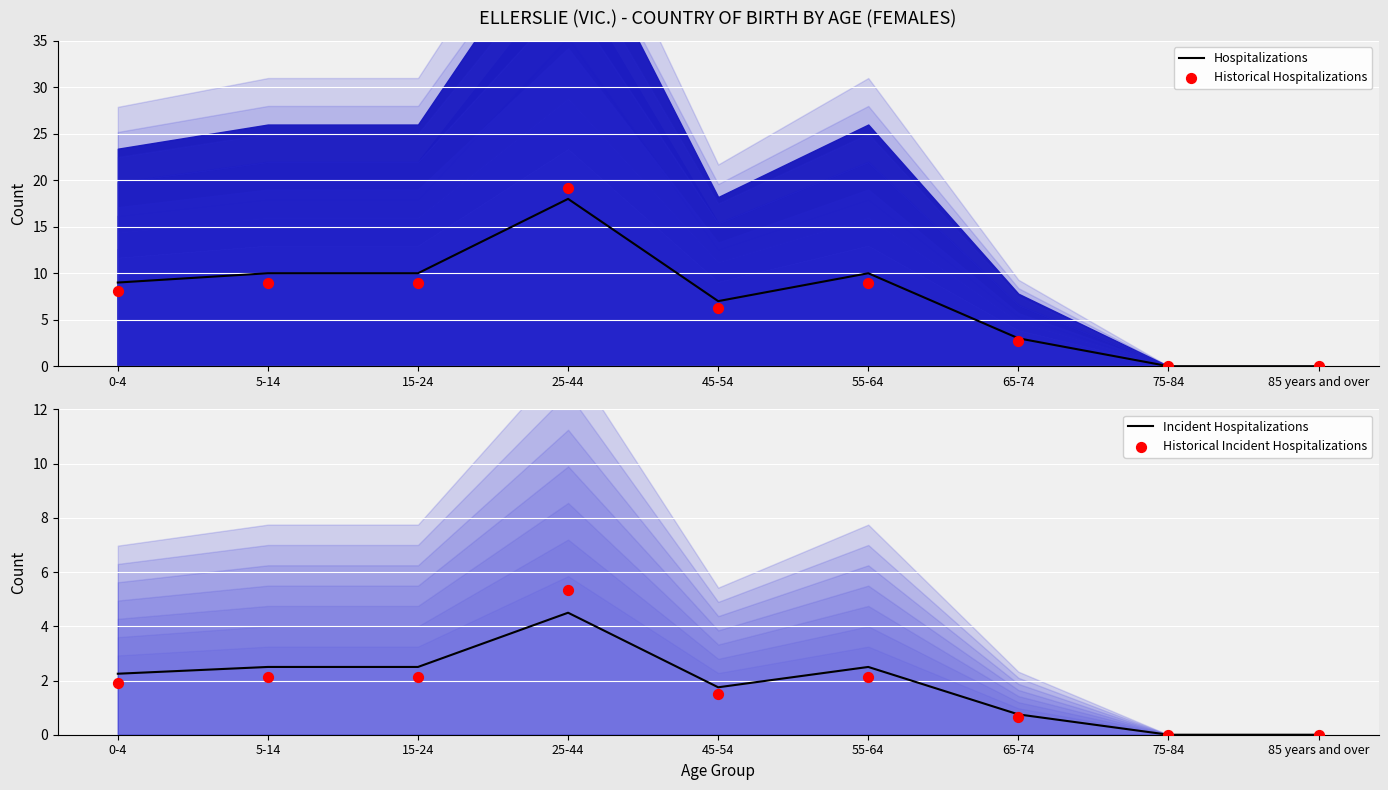

Which series has the largest total across all categories?

Hospitalizations